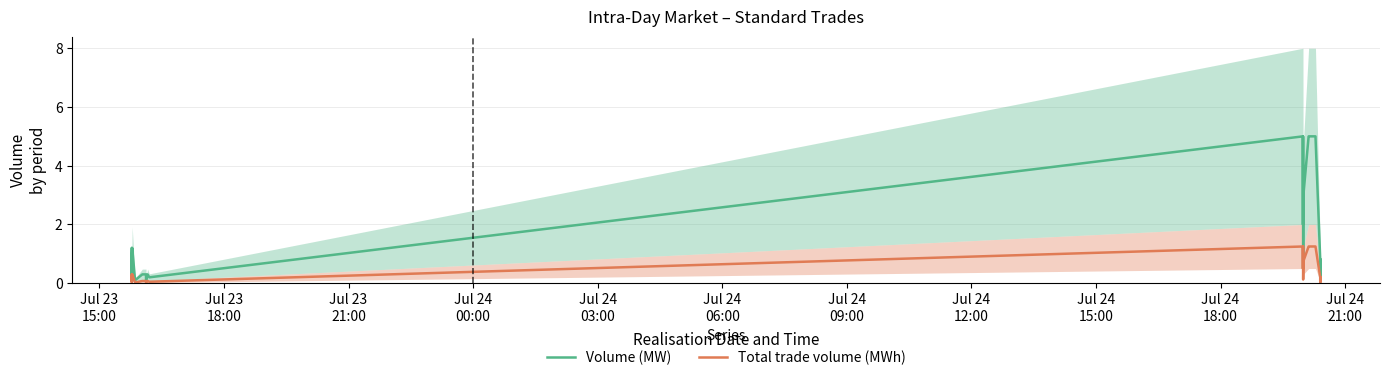

Rank the series by their maximum value, from highest to lowest.

Volume (MW), Total trade volume (MWh)